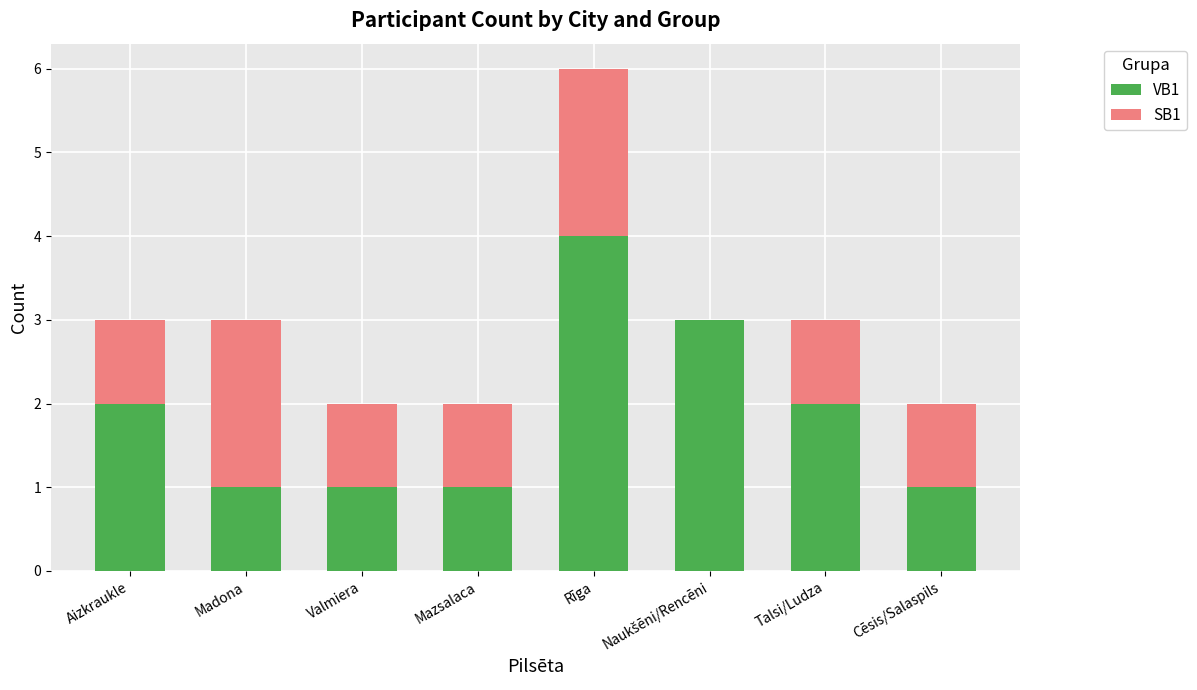

At which label does VB1 reach its peak?

Rīga